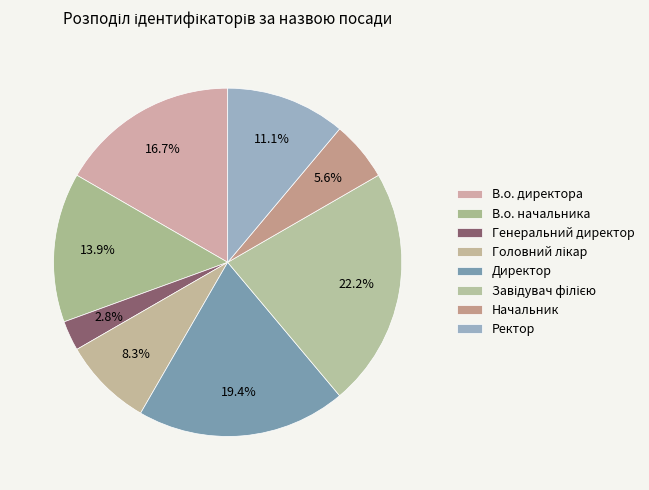

Rank the categories by value from highest to lowest.

Завідувач філією, Директор, В.о. директора, В.о. начальника, Ректор, Головний лікар, Начальник, Генеральний директор